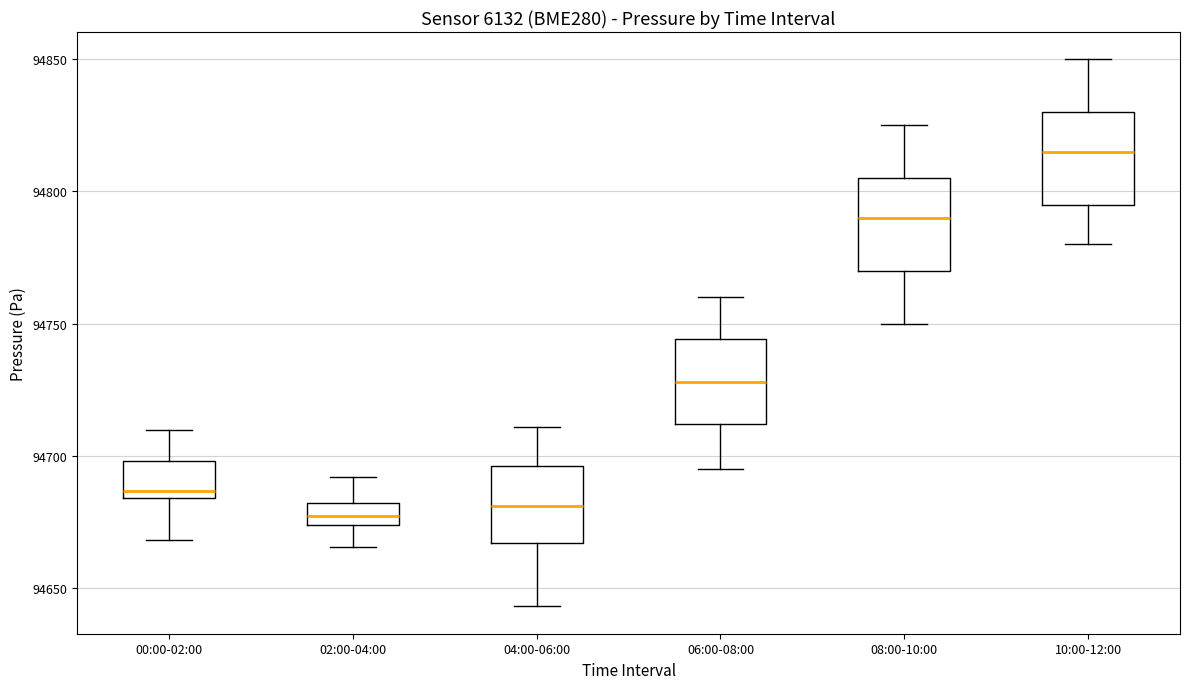

Where does the upper whisker of the box for 02:00-04:00 end on the y-axis? The values are not printed on the chart, so give them approximately, as read against the axis.

94690